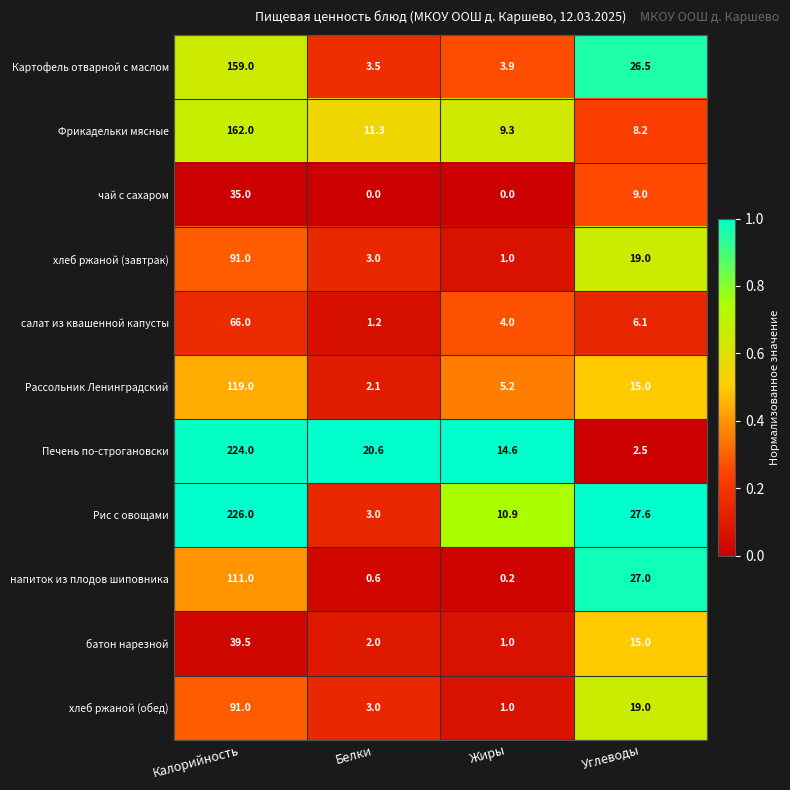

At which category is the sum across all series the highest?

Калорийность